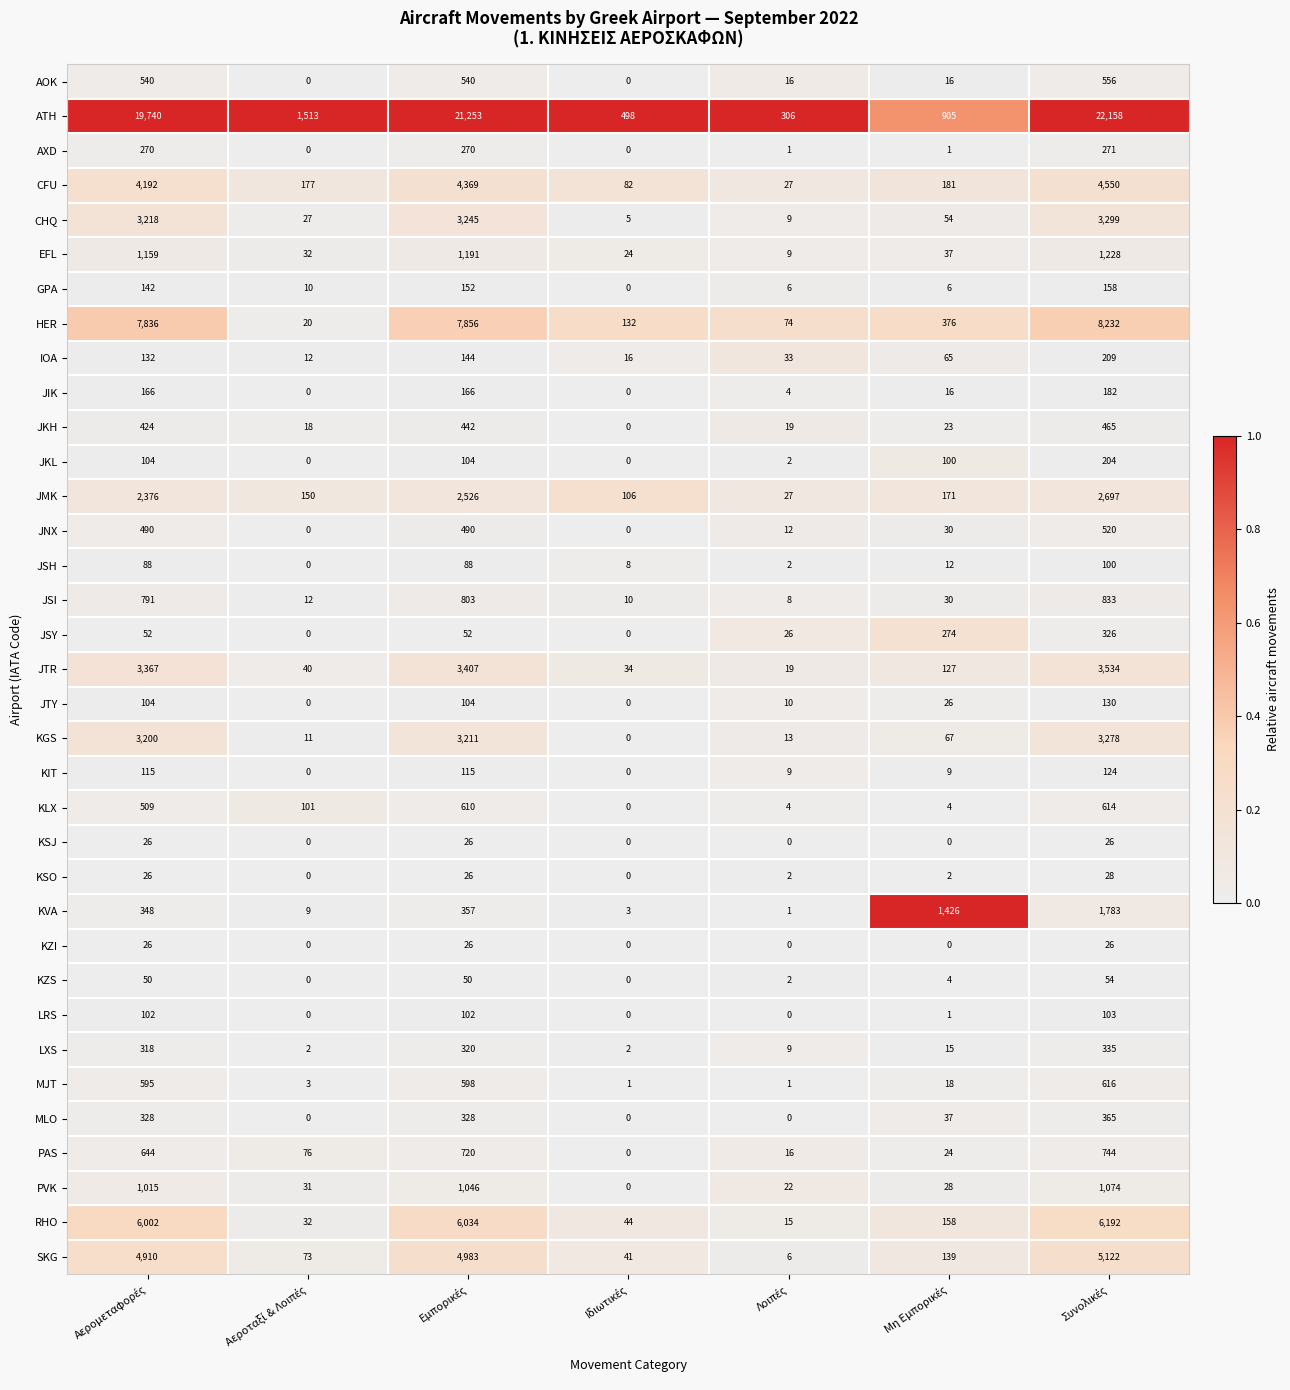

How many series are shown in this chart?

35